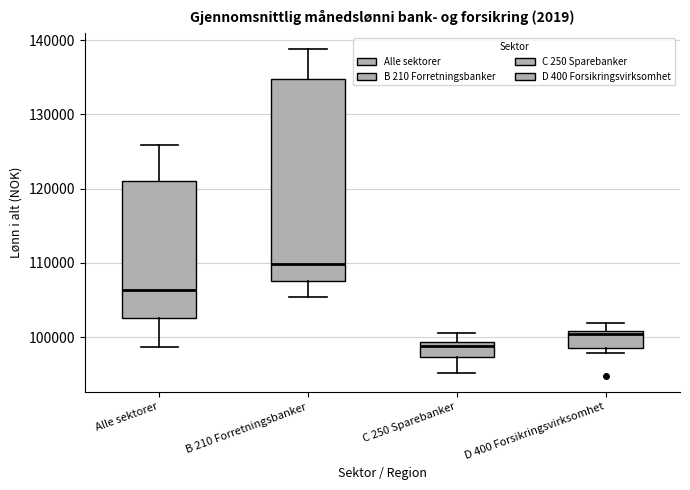

Reading left to right, read every box against the y-axis: the position of its median line, the range the box covers, and the ends of its whiskers. The values are not printed on the chart, so give them approximately, as read against the axis.

Alle sektorer: median 106000, box 103000 to 121000, whiskers 99000 to 126000
B 210 Forretningsbanker: median 110000, box 108000 to 135000, whiskers 105000 to 139000
C 250 Sparebanker: median 99000 (just below the box's upper edge), box 97000 to 99000, whiskers 95000 to 101000
D 400 Forsikringsvirksomhet: median 100000, box 99000 to 101000, whiskers 98000 to 102000